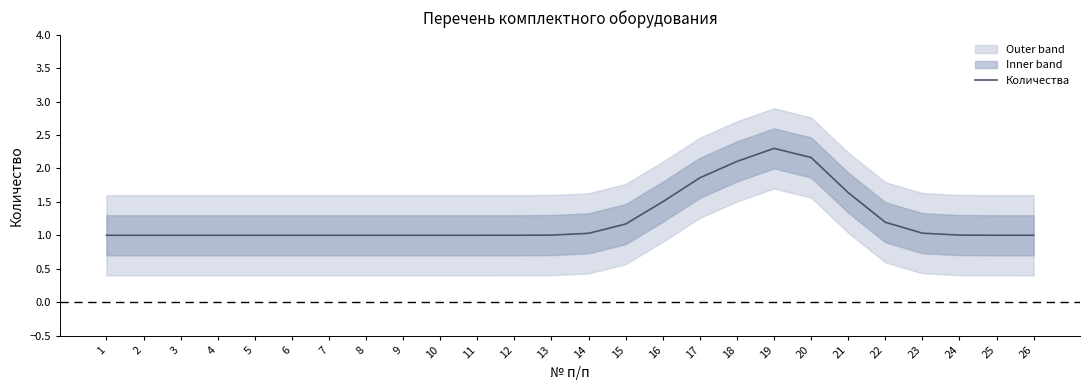

What is the sum of all values?

32.0